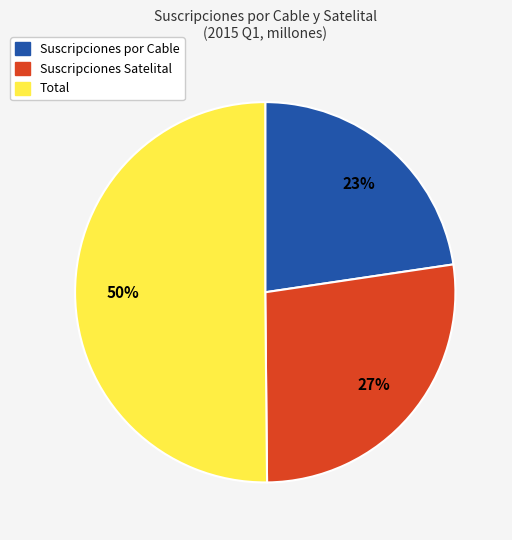

Which slice represents more than half of the pie?

Total